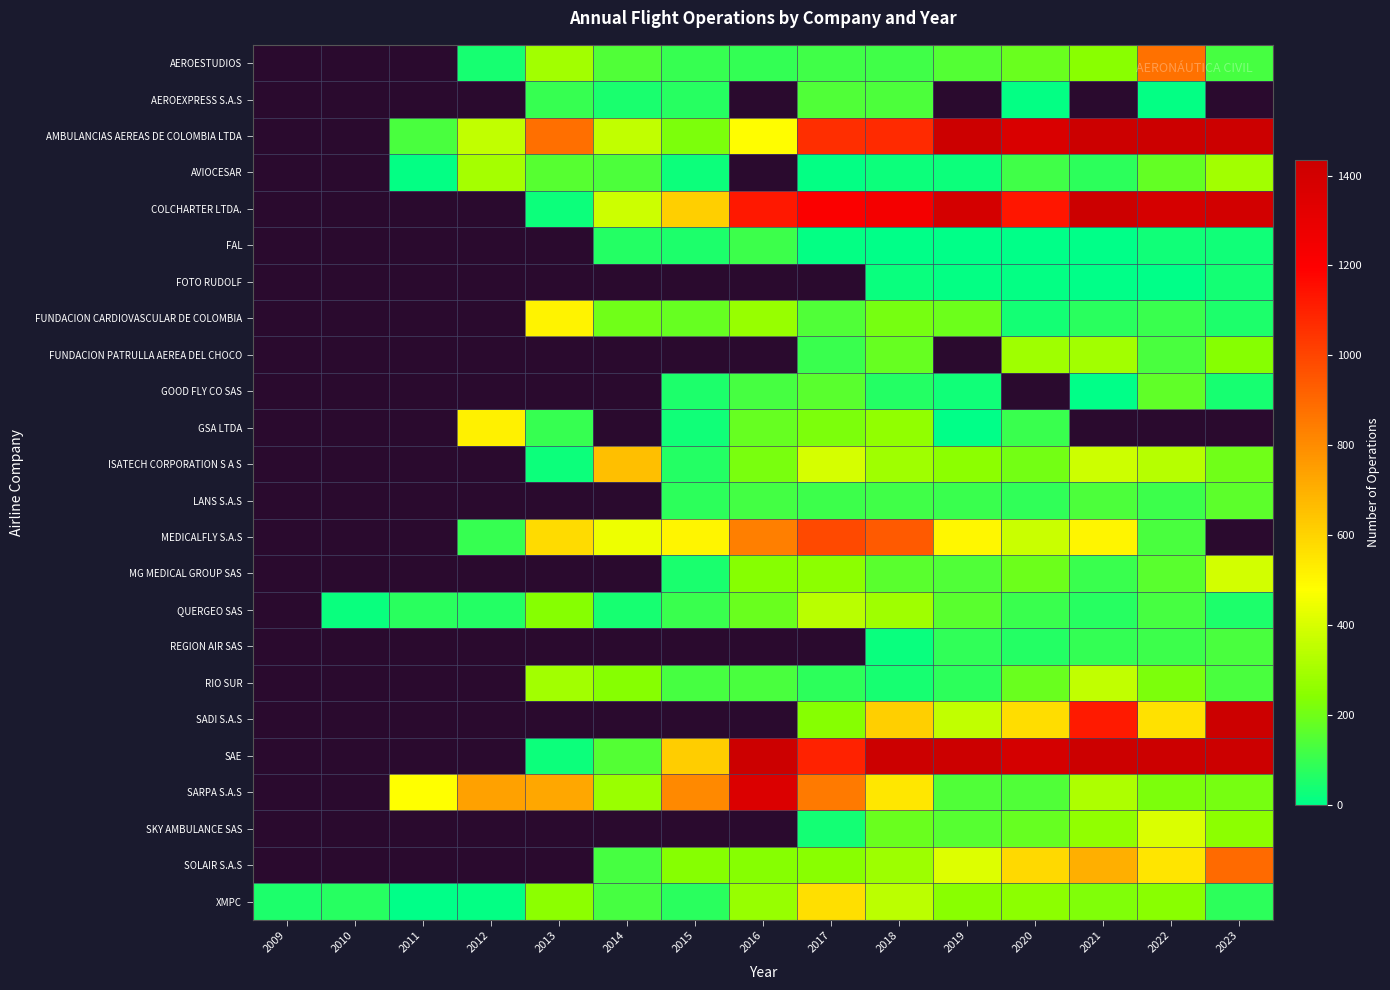

Where does the XMPC series first go above 227?

2013